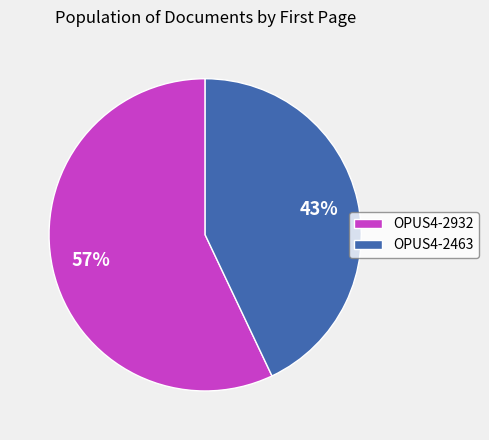

Approximately how many times larger is the value at OPUS4-2463 compared to OPUS4-2932?

0.8